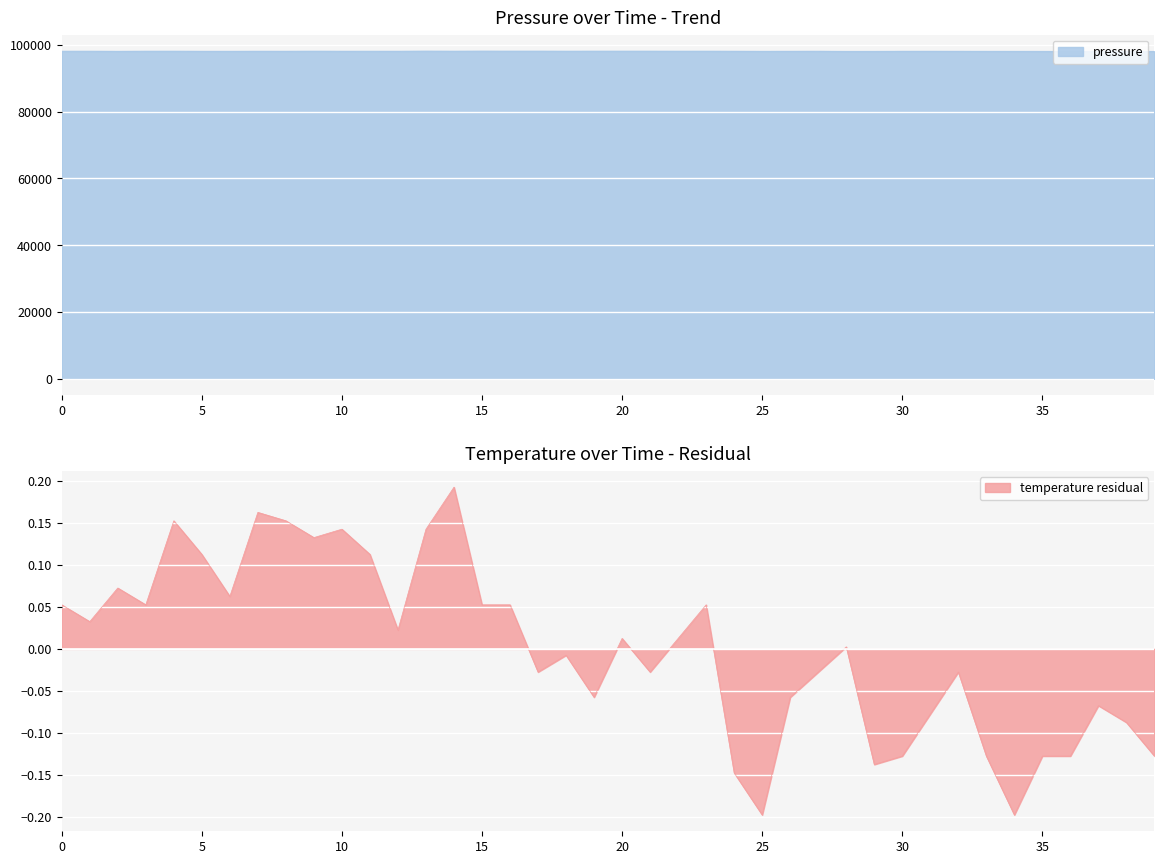

Reading left to right, transcribe all the data shown in this chart.

pressure: 98139.9	98141.1	98121.9	98142.6	98144.8	98128.4	98124.8	98136.6	98132.3	98150.3	98136.0	98138.2	98134.1	98164.5	98146.1	98166.5	98155.9	98157.9	98145.2	98153.8	98154.6	98150.7	98145.8	98147.0	98135.5	98122.0	98129.0	98137.4	98106.9	98110.6	98129.0	98131.8	98125.9	98121.0	98116.7	98110.3	98089.1	98122.8	98103.6	98099.7
temperature: 0.1	0.0	0.1	0.1	0.2	0.1	0.1	0.2	0.2	0.1	0.1	0.1	0.0	0.1	0.2	0.1	0.1	-0.0	-0.0	-0.1	0.0	-0.0	0.0	0.1	-0.1	-0.2	-0.1	-0.0	0.0	-0.1	-0.1	-0.1	-0.0	-0.1	-0.2	-0.1	-0.1	-0.1	-0.1	-0.1